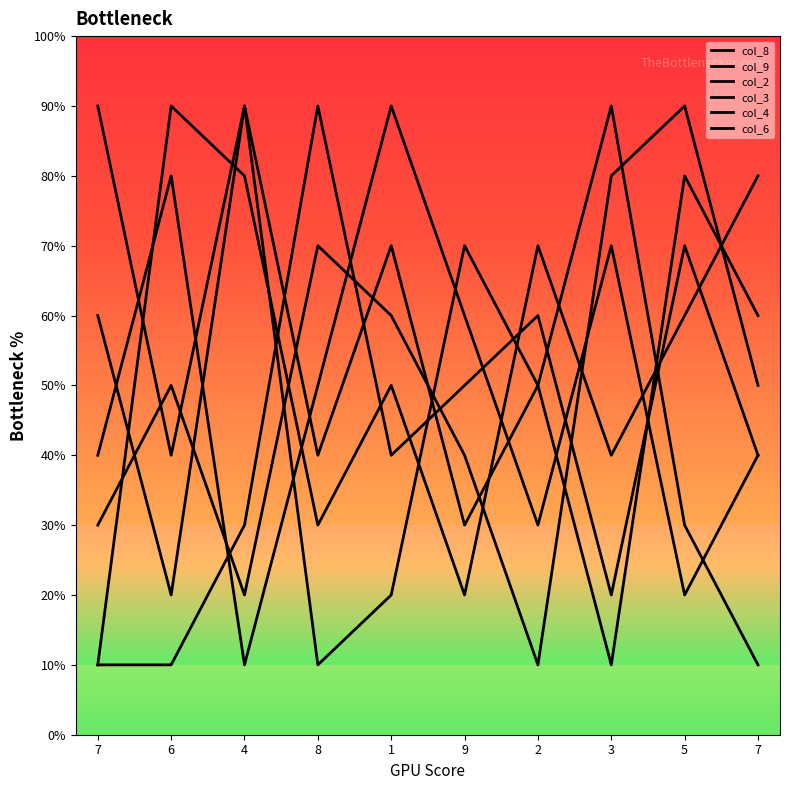

What is the average value of the col_4 series?

51